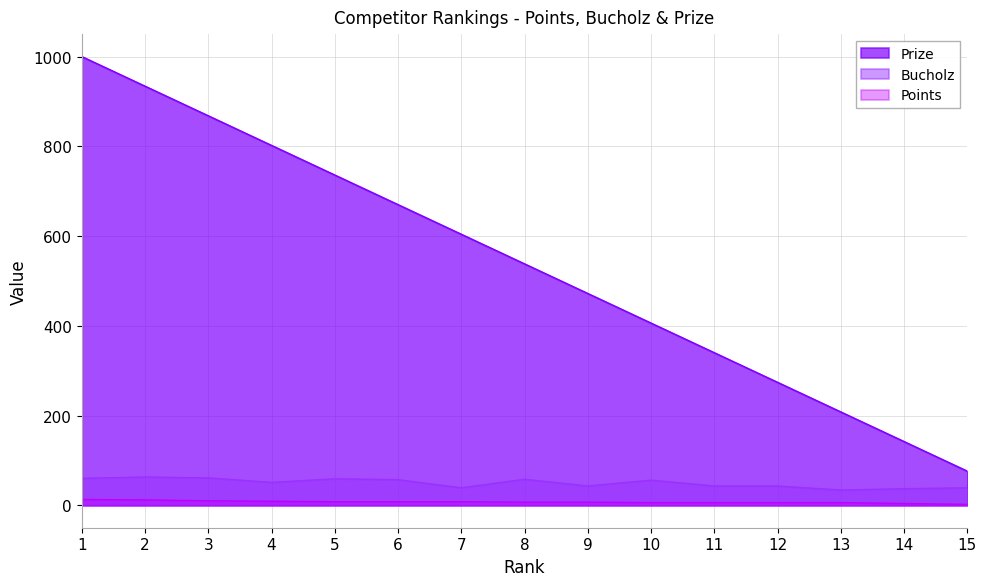

Reading left to right, list all the values displayed in this chart.

Prize: 1=1000	2=934	3=868	4=802	5=736	6=670	7=604	8=538	9=472	10=406	11=340	12=274	13=208	14=142	15=76
Bucholz: 1=60	2=63	3=61	4=51	5=59	6=57	7=39	8=58	9=43	10=56	11=43	12=43	13=34	14=37	15=39
Points: 1=13	2=12	3=10	4=9	5=8	6=8	7=8	8=7	9=7	10=6	11=6	12=6	13=6	14=4	15=2